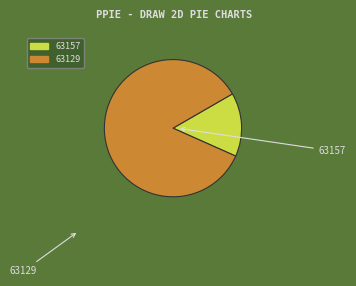

Approximately how many times larger is the value at 63129 compared to 63157?

5.7